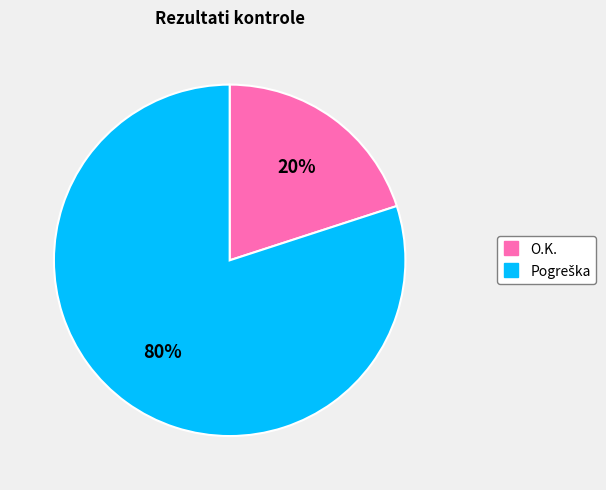

Which category has the smallest portion of the pie?

O.K.